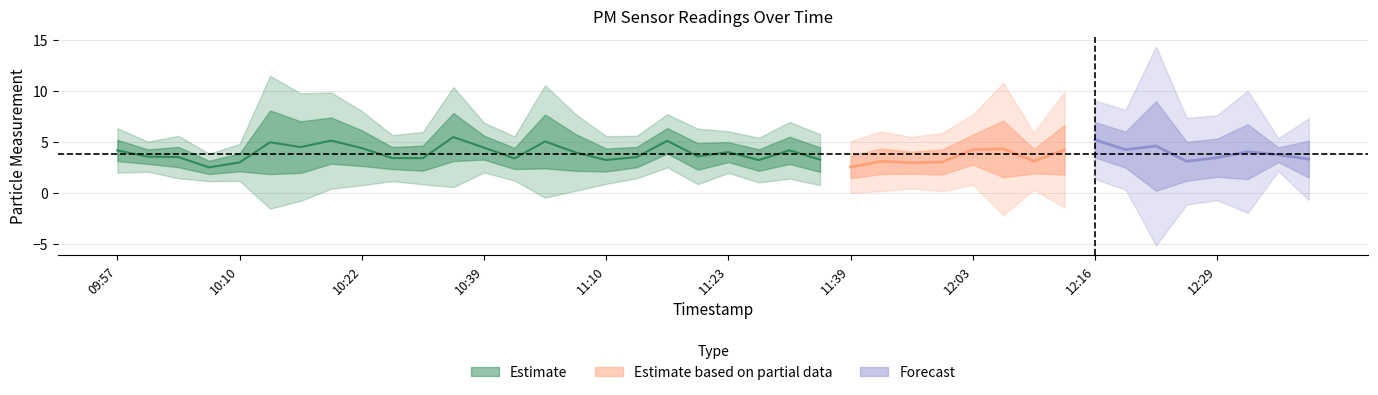

Where is the first local maximum for P2?

10:17